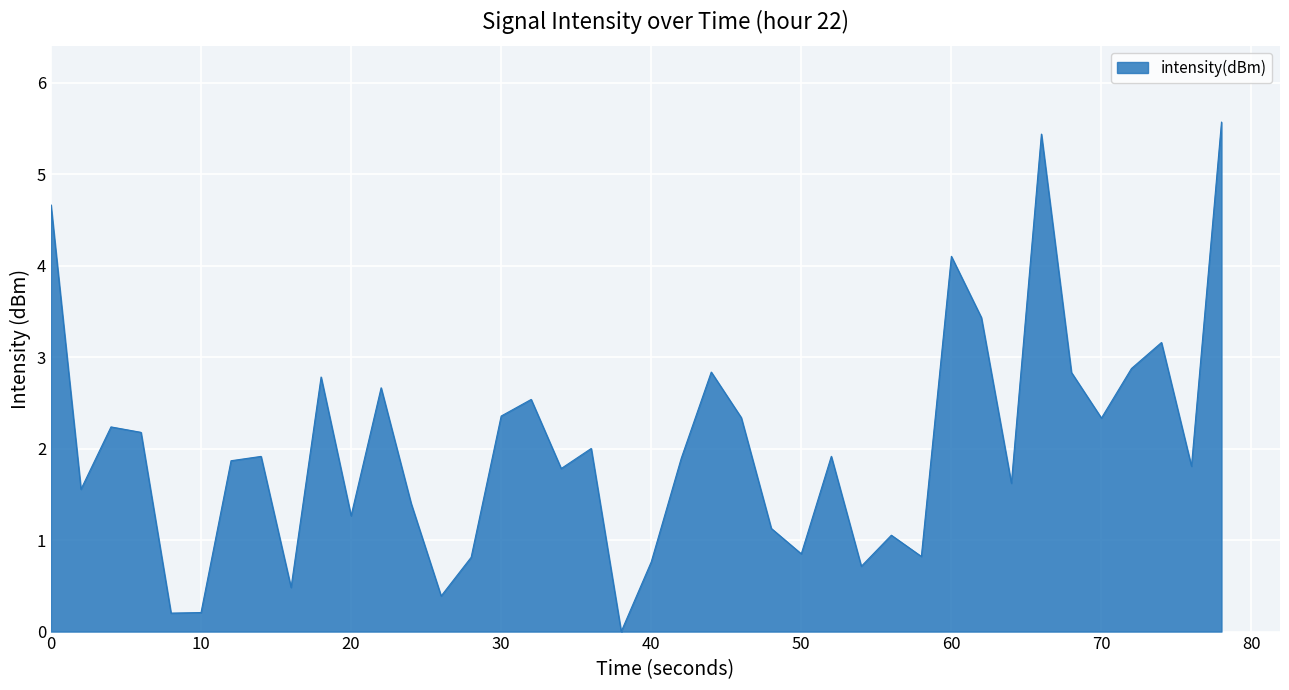

What is the difference between the maximum and minimum values?

5.6